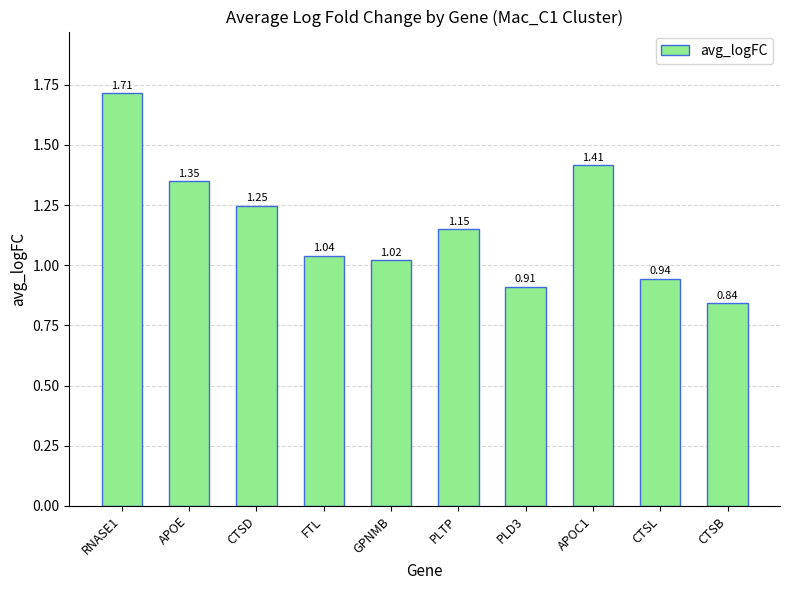

Which category has the lowest value across all series?

CTSB